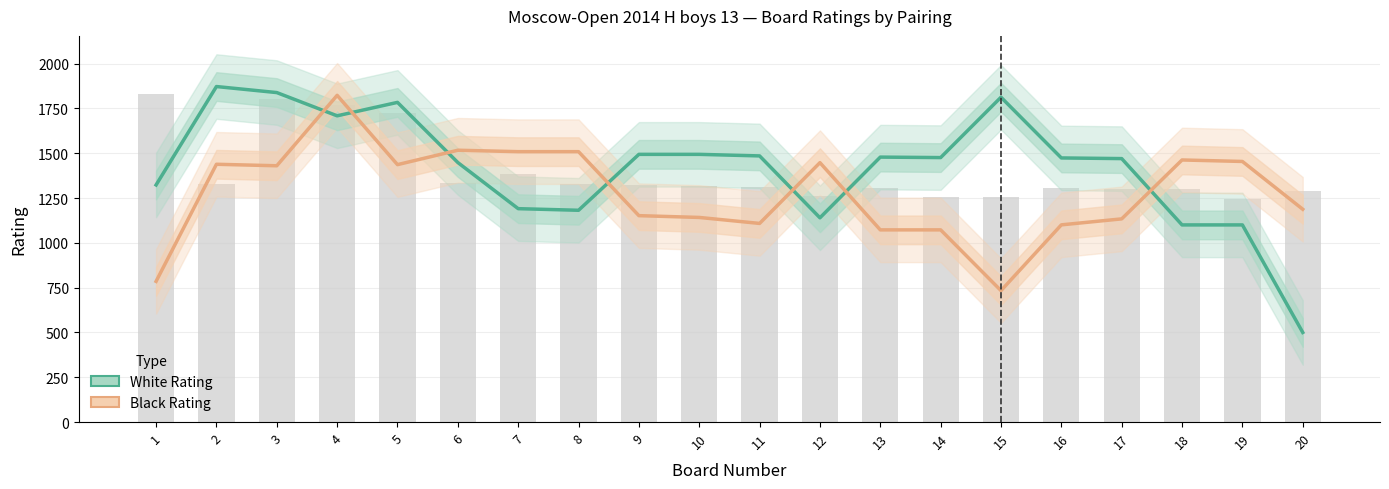

Which category has the lowest value in the White Rating series?

20